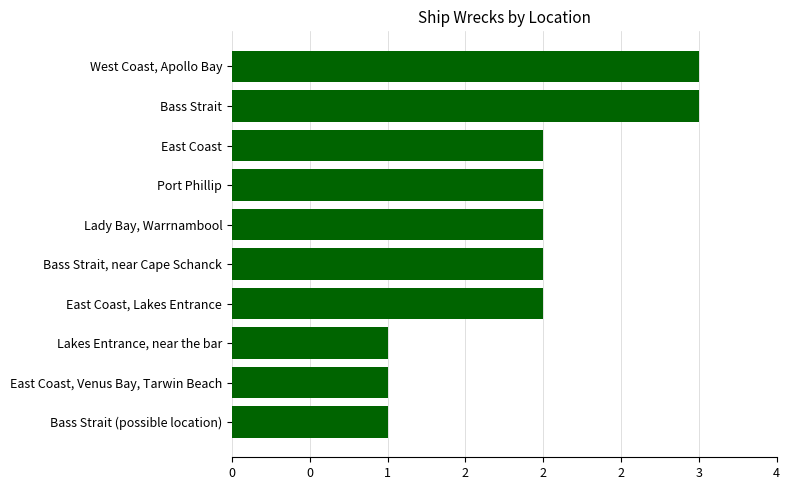

What is the sum of all values?

19